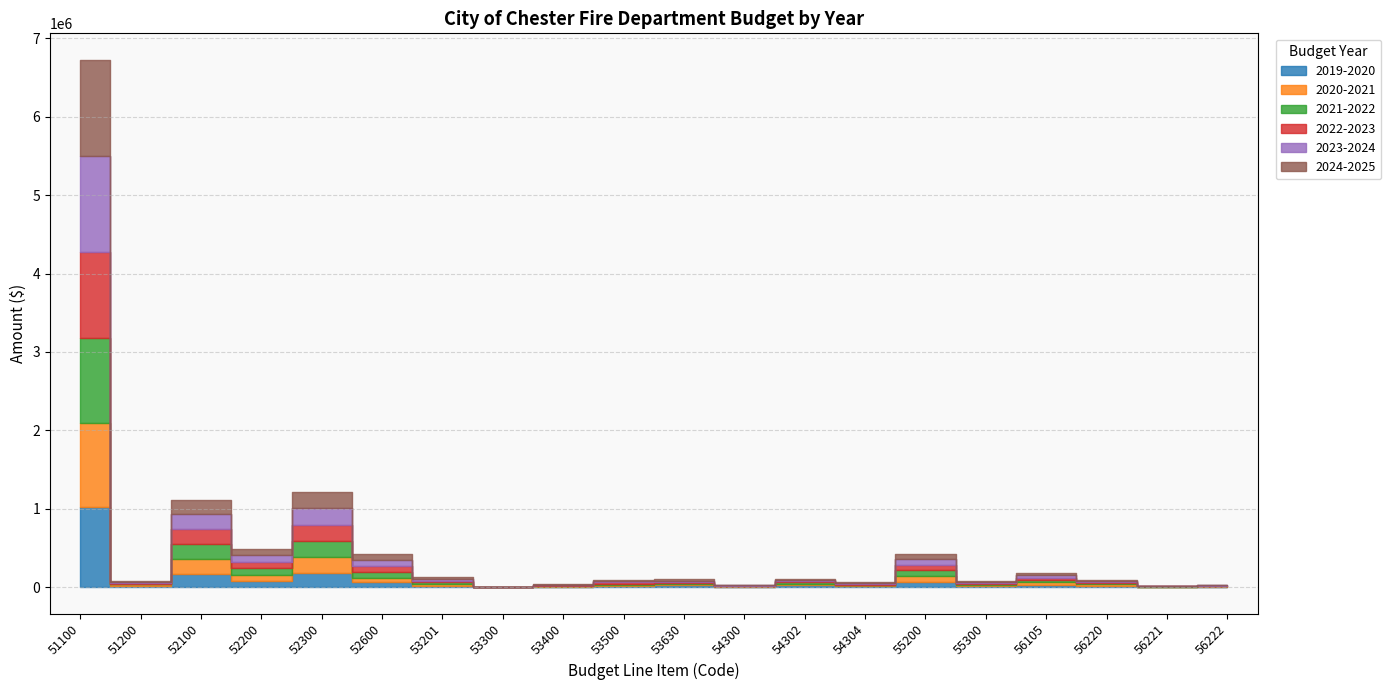

What is the difference between the maximum and minimum values in the 2024-2025 series?

1224500